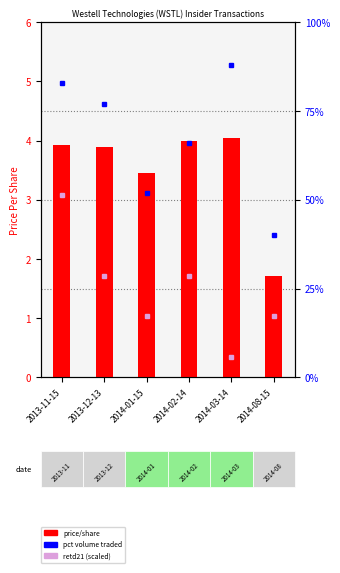

Reading left to right, list all the values displayed in this chart.

transactionPricePerShare: 2013-11-15=3.9	2013-12-13=3.9	2014-01-15=3.5	2014-02-14=4.0	2014-03-14=4.0	2014-08-15=1.7
pctVolumeTraded (rank): 2013-11-15=1162.0	2013-12-13=1077.0	2014-01-15=728.0	2014-02-14=925.0	2014-03-14=1233.0	2014-08-15=562.0
retd21 (scaled): 2013-11-15=720.0	2013-12-13=400.0	2014-01-15=240.0	2014-02-14=400.0	2014-03-14=80.0	2014-08-15=240.0